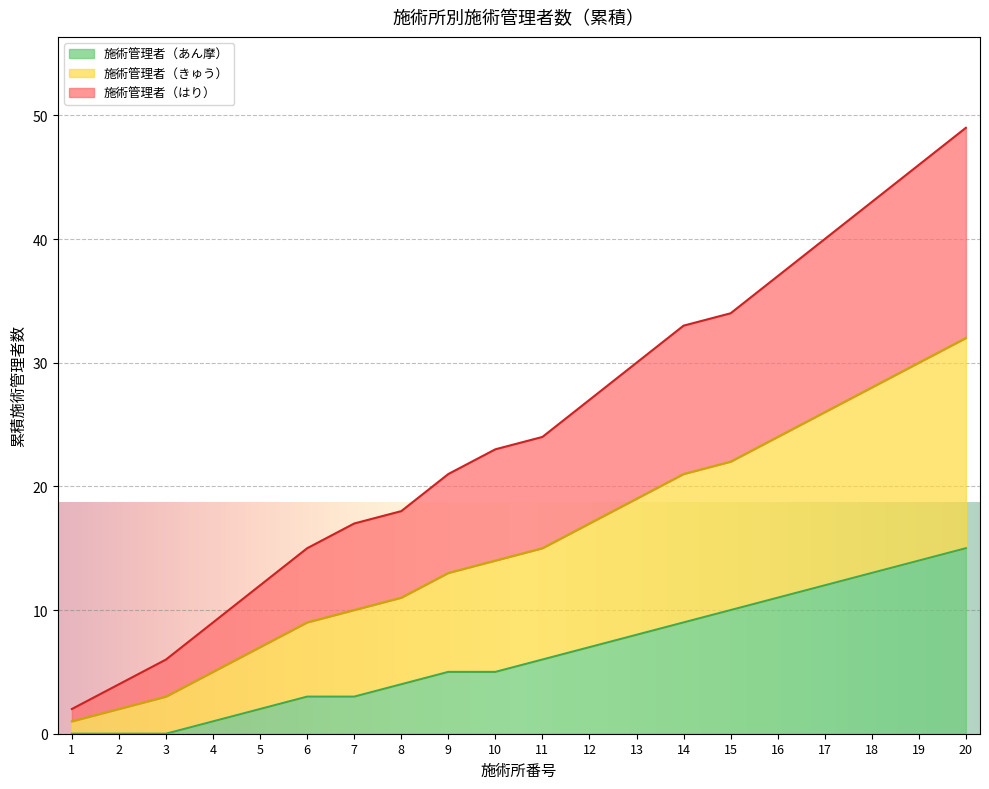

Is the value of 施術管理者（はり） at 15 greater than the value of 施術管理者（きゅう） at 6?

Yes